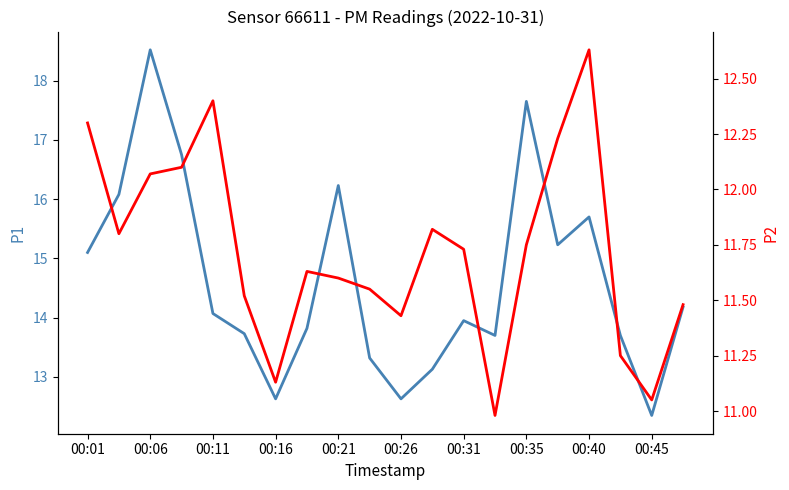

How many lines are shown in the chart?

2